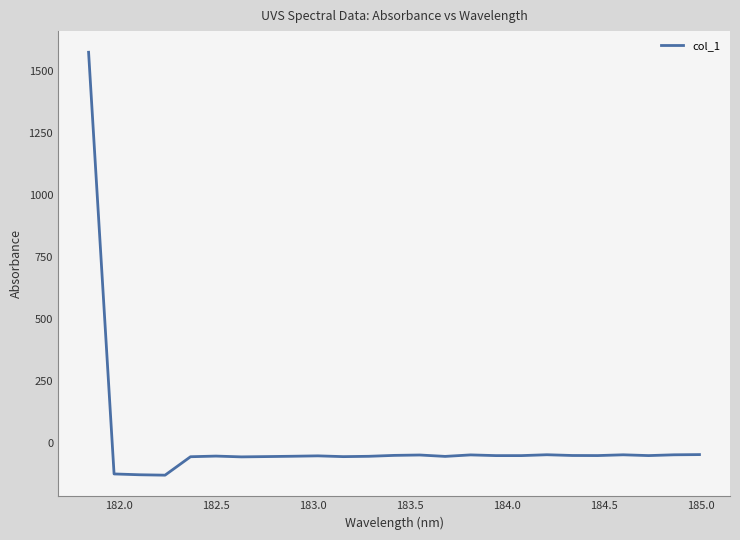

What is the maximum value shown in the chart?

1575.3